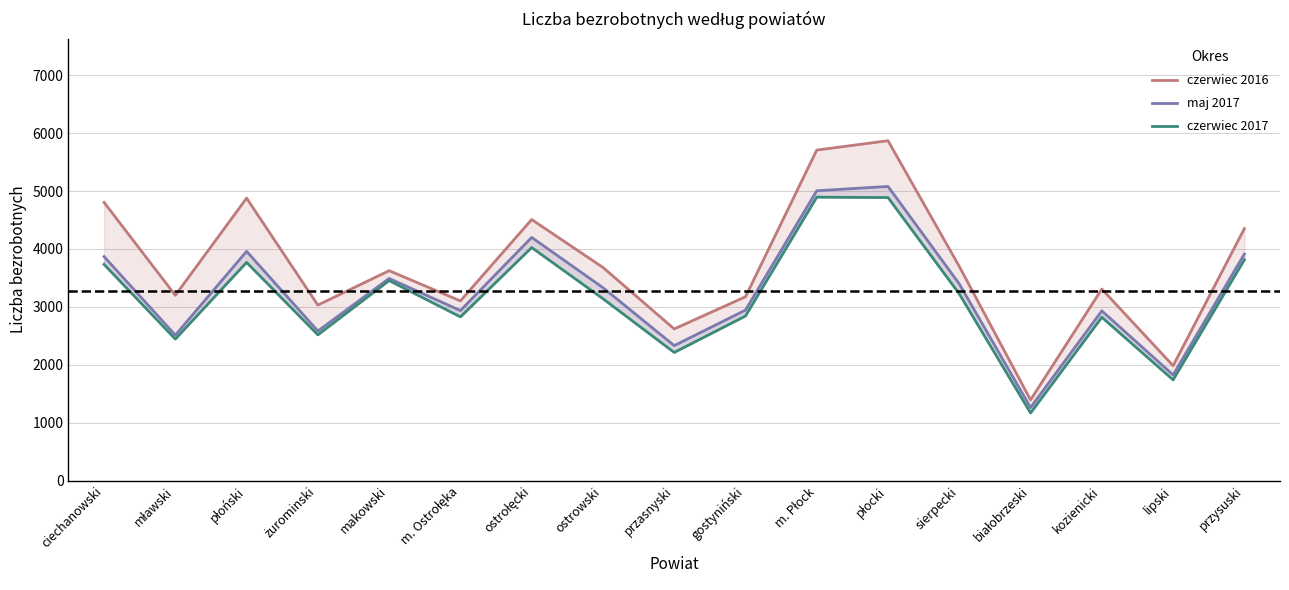

What value does the czerwiec 2016 series have at ostrołęcki, to the nearest 50?

4500